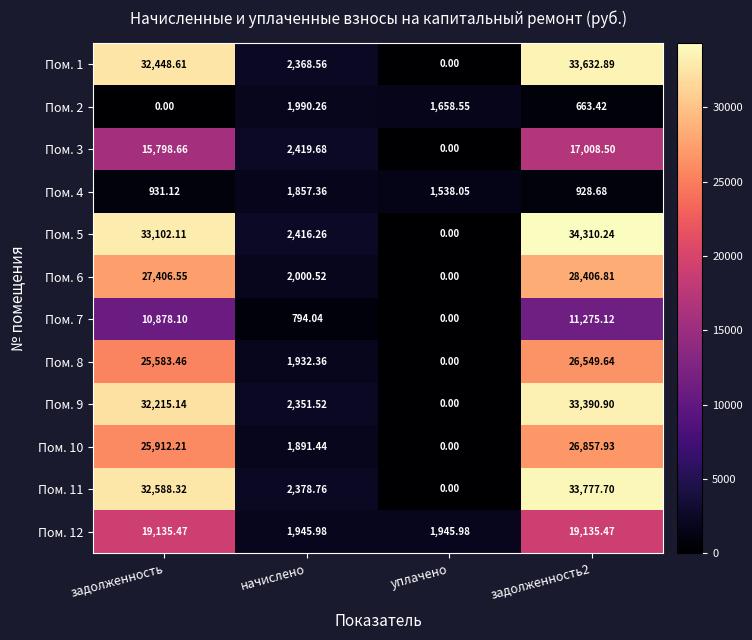

Where is Пом. 7 nearest to the value 5637?

начислено